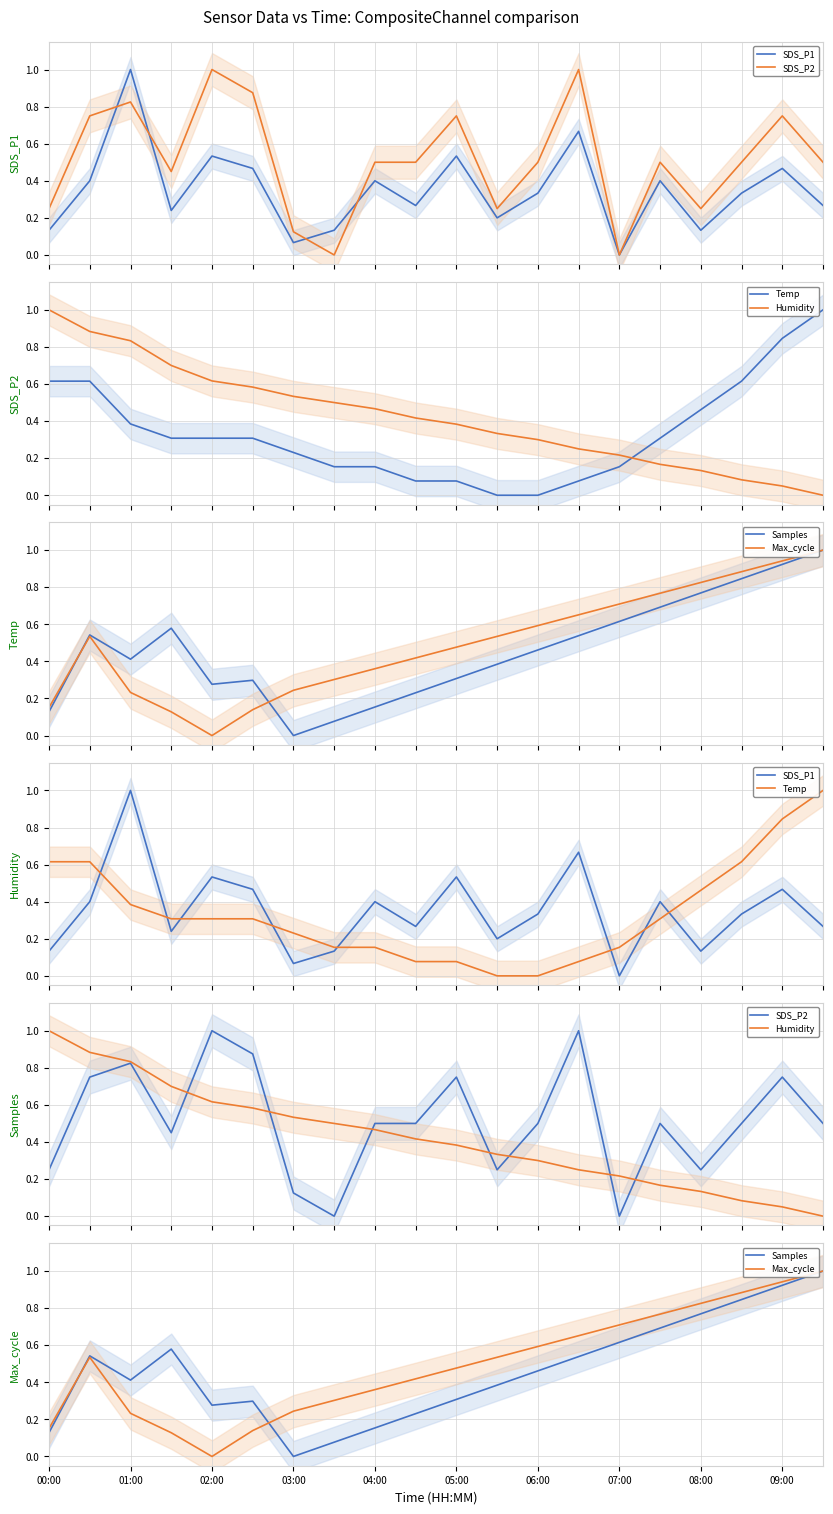

At which category is the sum across all series the highest?

09:00